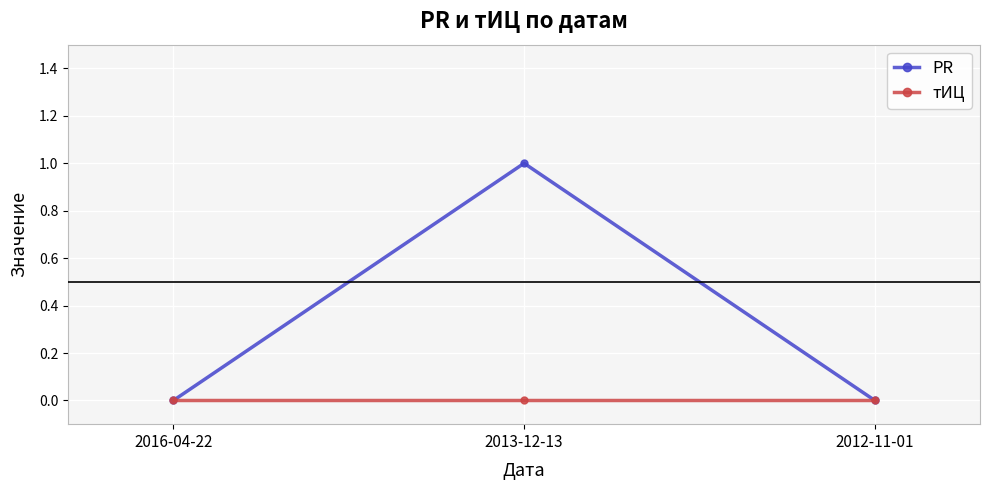

How many distinct data groups are displayed?

2